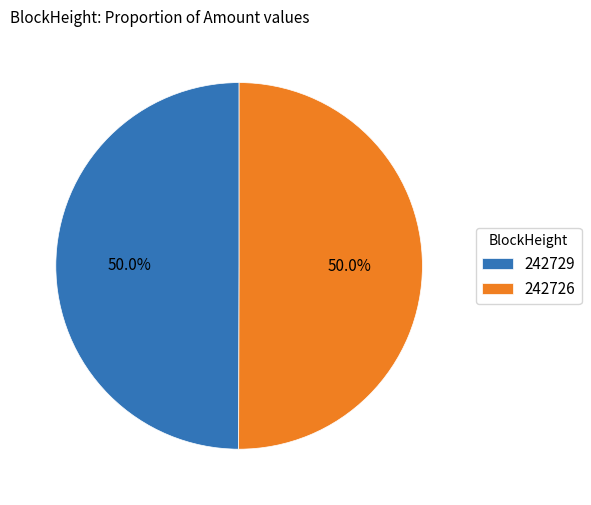

Is it true that 242729 is 1% of the pie?

False